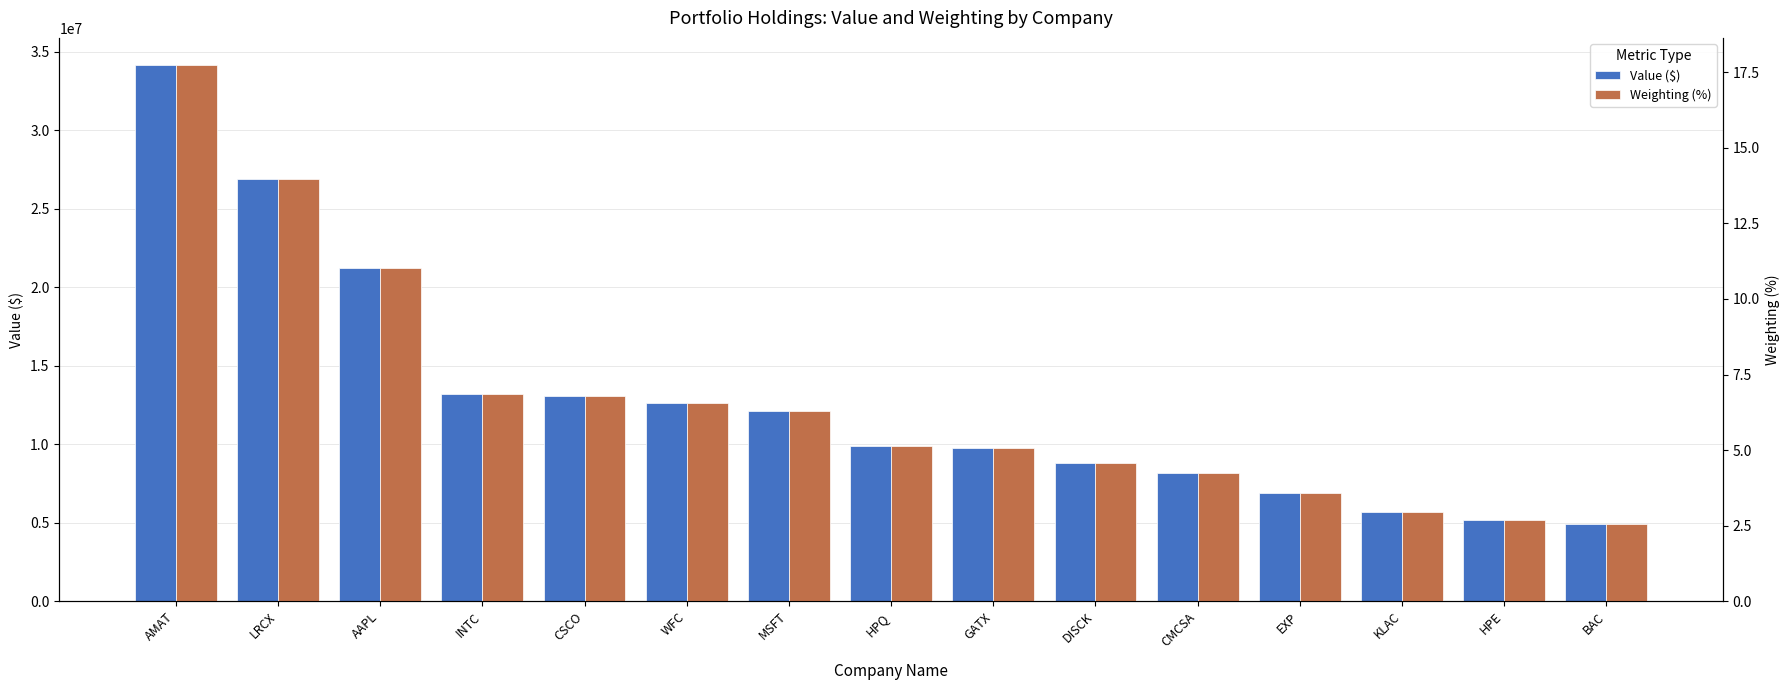

Which series has the largest total across all categories?

Value ($)